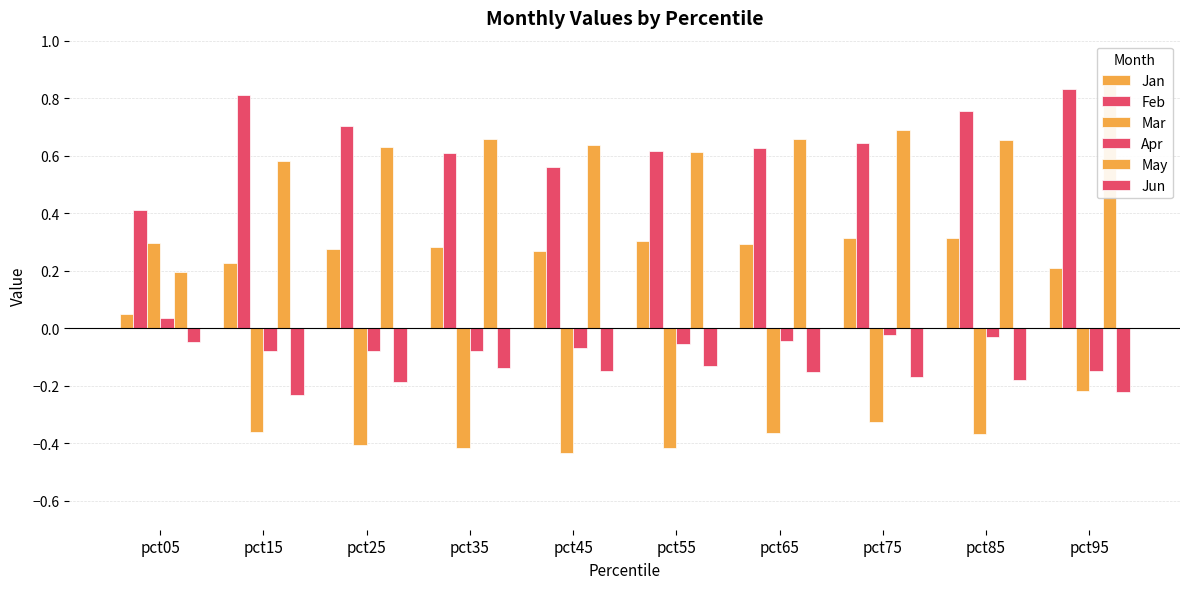

What is the difference between the second highest and second lowest values in the Mar series?

0.2